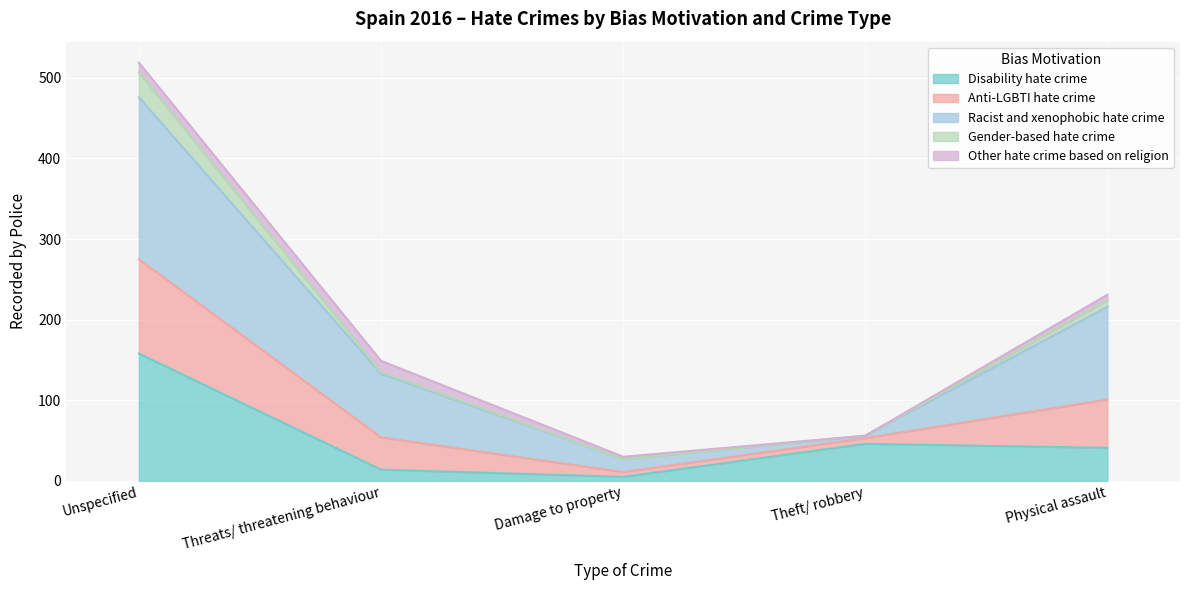

True or false: Disability hate crime and Gender-based hate crime intersect in this chart.

False